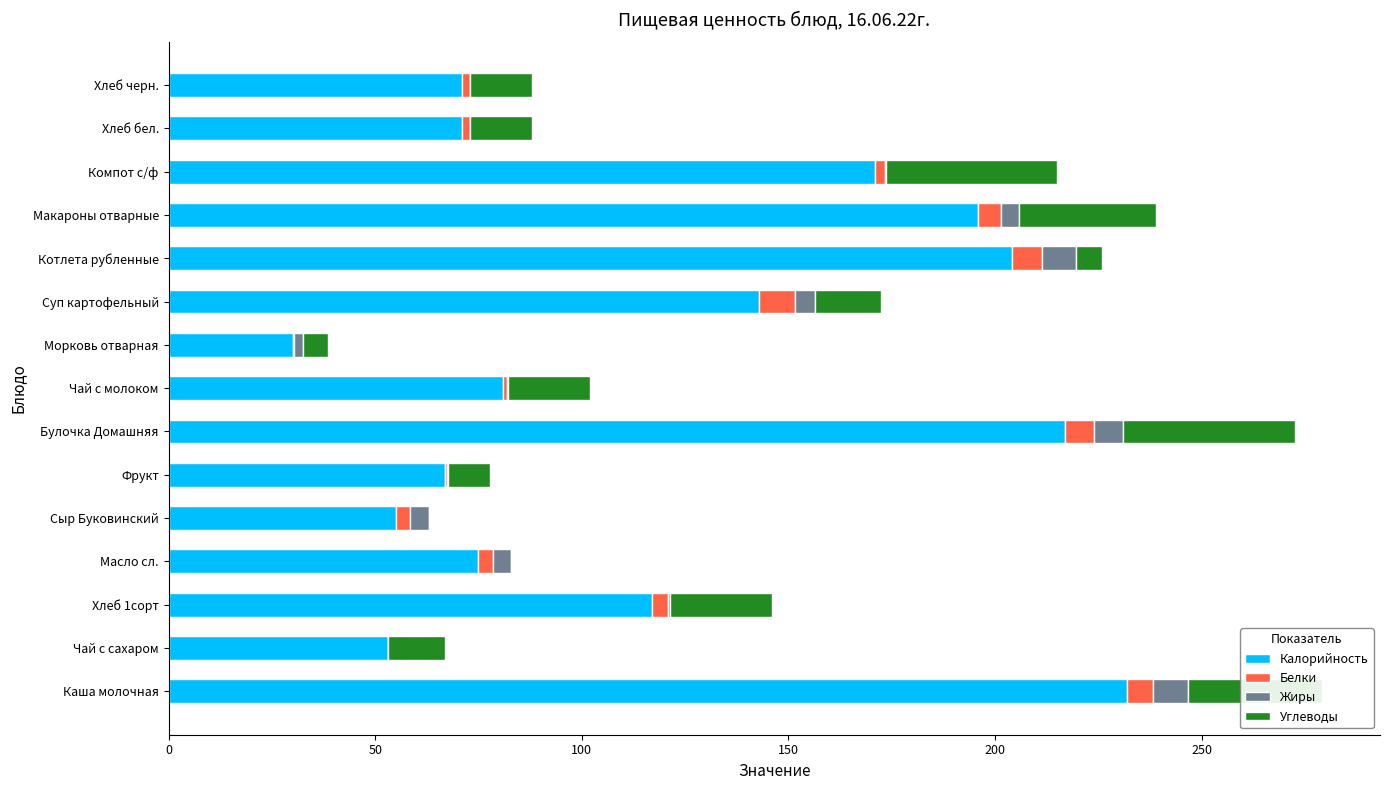

At which label is Калорийность closest to 131?

Суп картофельный